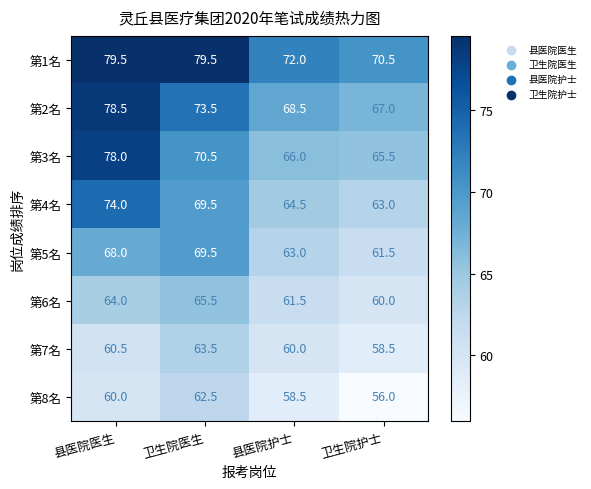

Which label corresponds to the smallest value in the chart?

卫生院护士